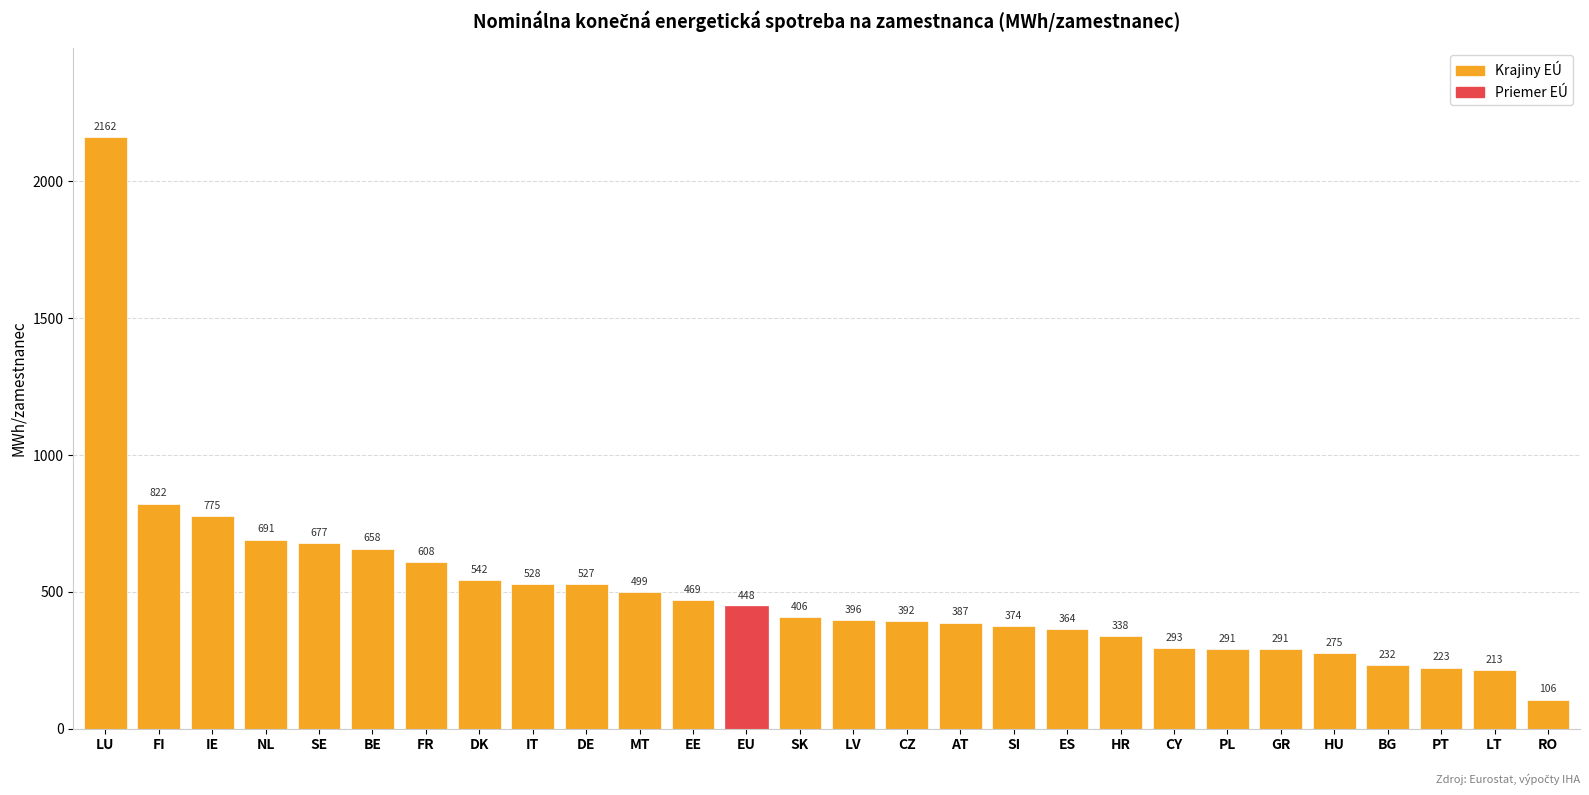

True or false: the data shows 290.8 at GR.

True